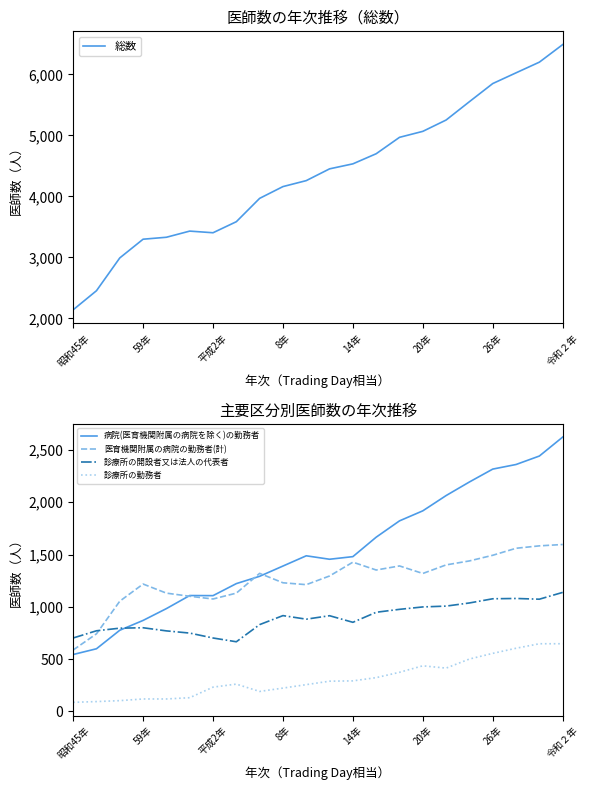

At which category does the chart reach its minimum across all series?

昭和45年